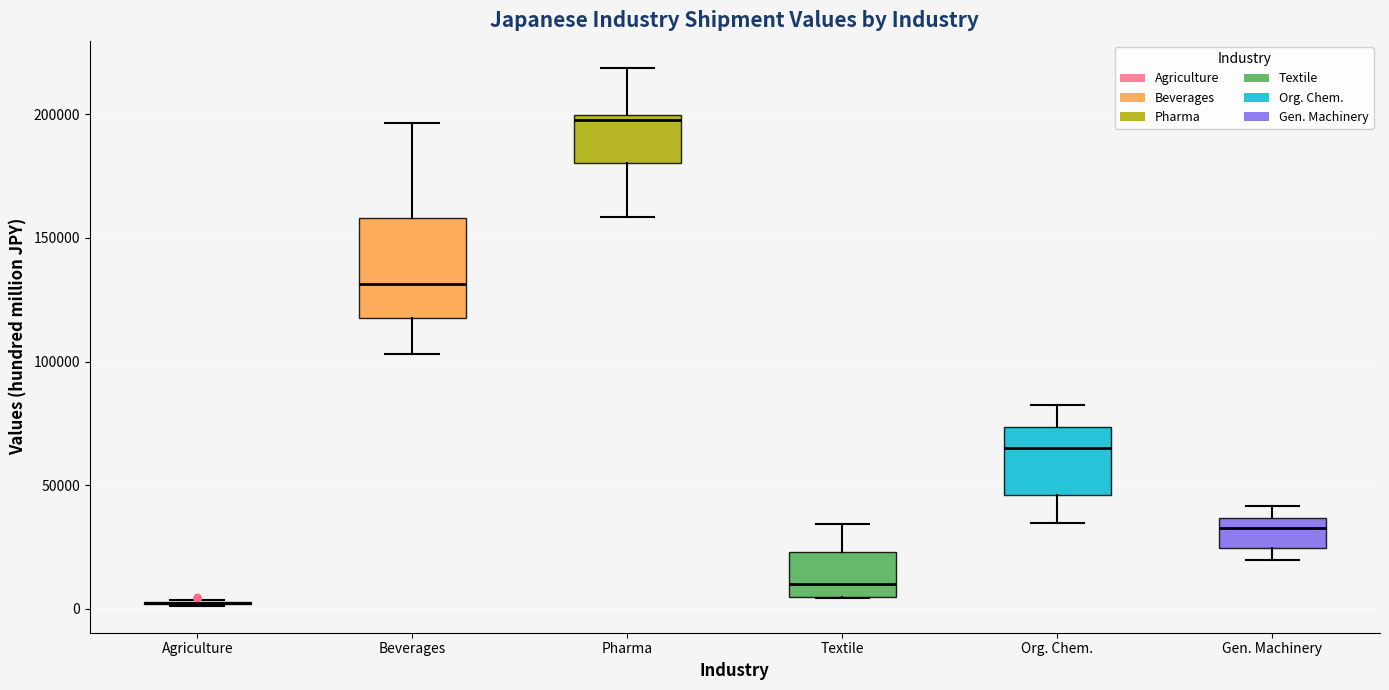

Reading left to right, transcribe this box plot: for each box, give where its median line is, the range the box spans, and where its two whiskers end, as read against the y-axis. The values are not printed on the chart, so give them approximately, as read against the axis.

Agriculture: box collapsed to a line at 0, whiskers 0 to 5000
Beverages: median 130000, box 120000 to 160000, whiskers 105000 to 195000
Pharma: median 195000, box 180000 to 200000, whiskers 160000 to 220000
Textile: median 10000, box 5000 to 25000, whiskers 5000 to 35000
Org. Chem.: median 65000, box 45000 to 75000, whiskers 35000 to 80000
Gen. Machinery: median 35000 (just below the box's upper edge), box 25000 to 35000, whiskers 20000 to 40000